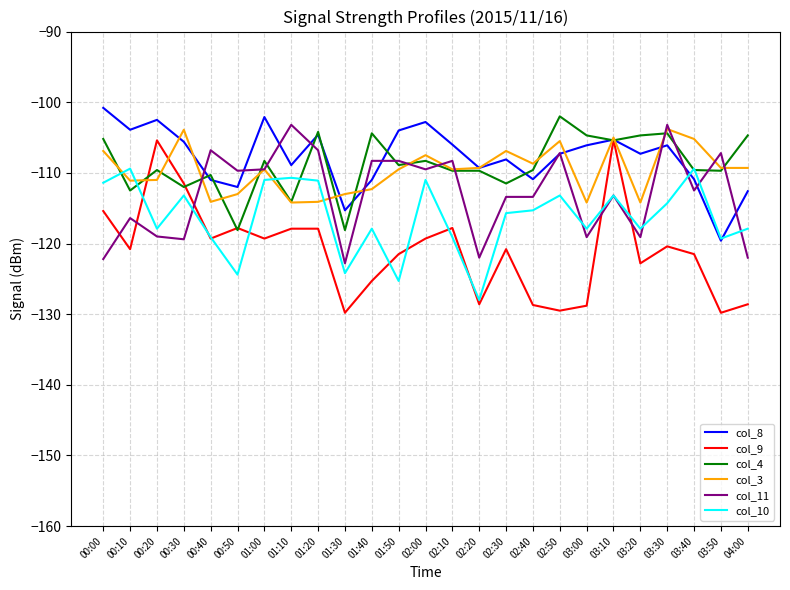

Which series changed the most between 00:50 and 02:40?

col_9